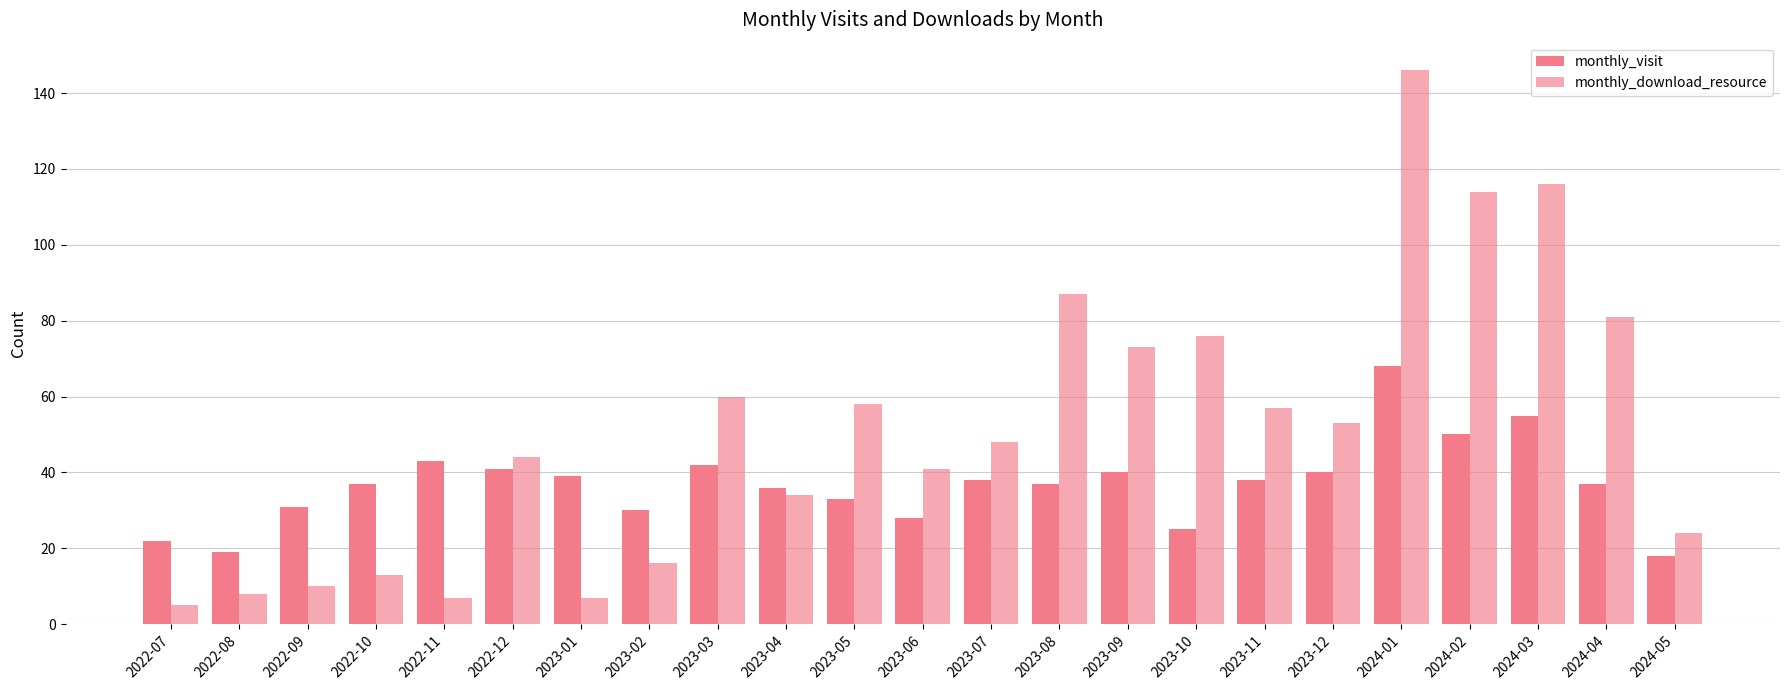

Where does the monthly_visit series first go above 37?

2022-11